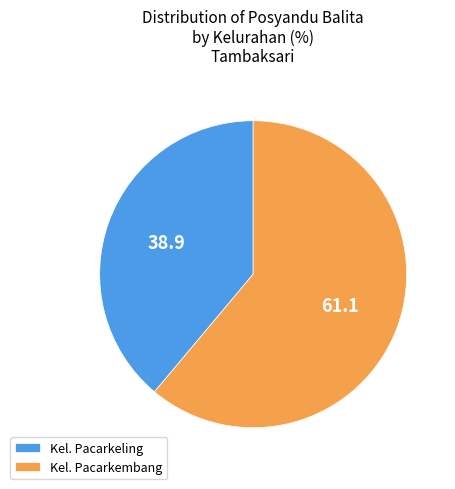

Rank the categories by value from lowest to highest.

Kel. Pacarkeling, Kel. Pacarkembang